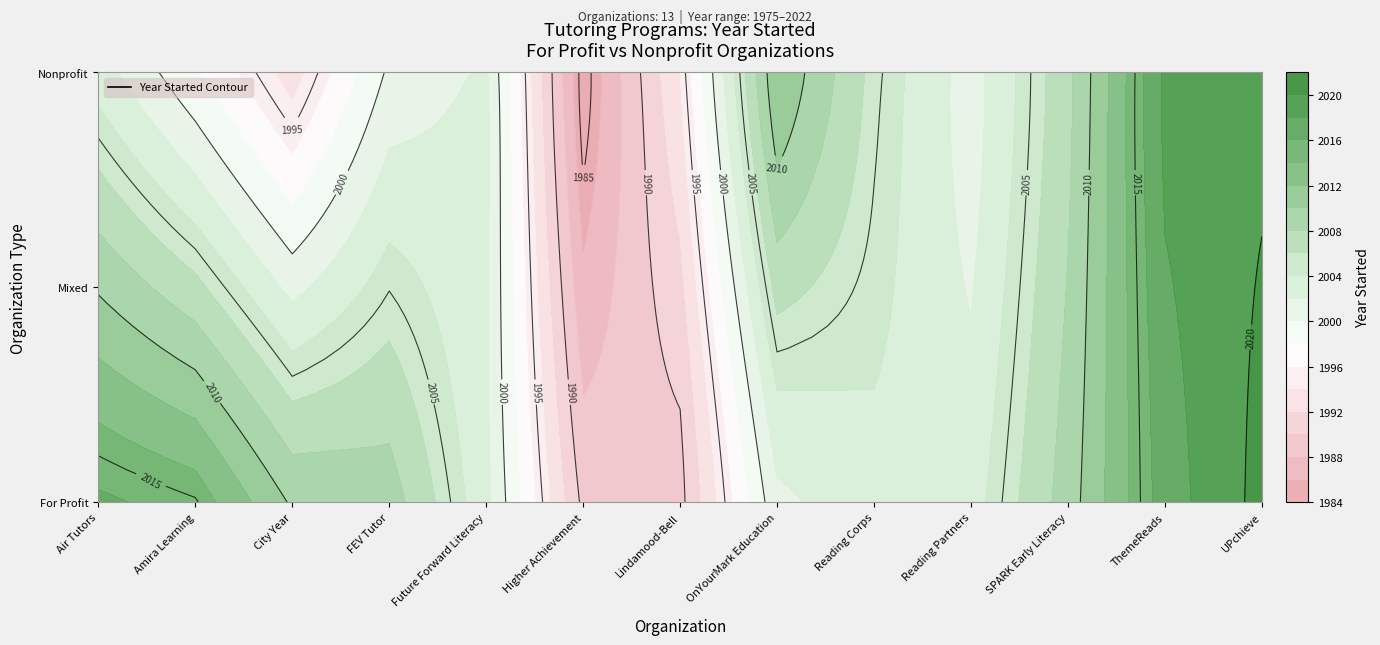

At how many categories does at least one series exceed 1067?

13